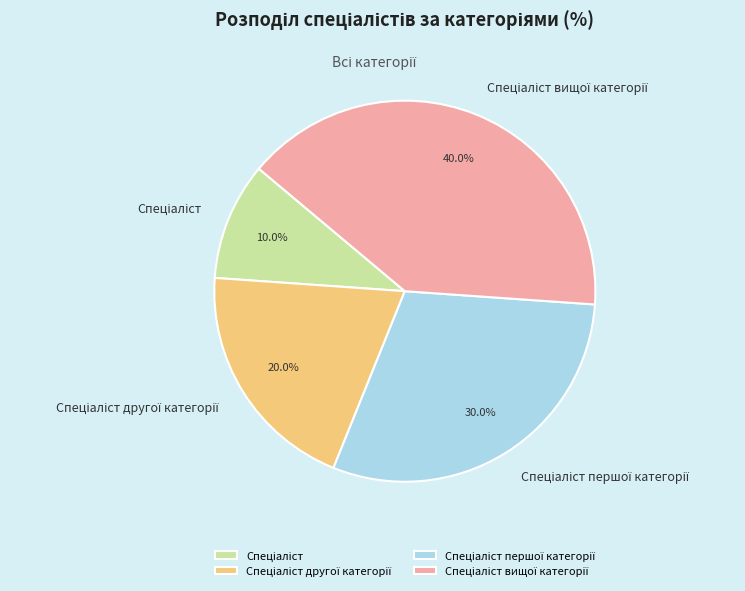

Does any single category account for the majority?

No